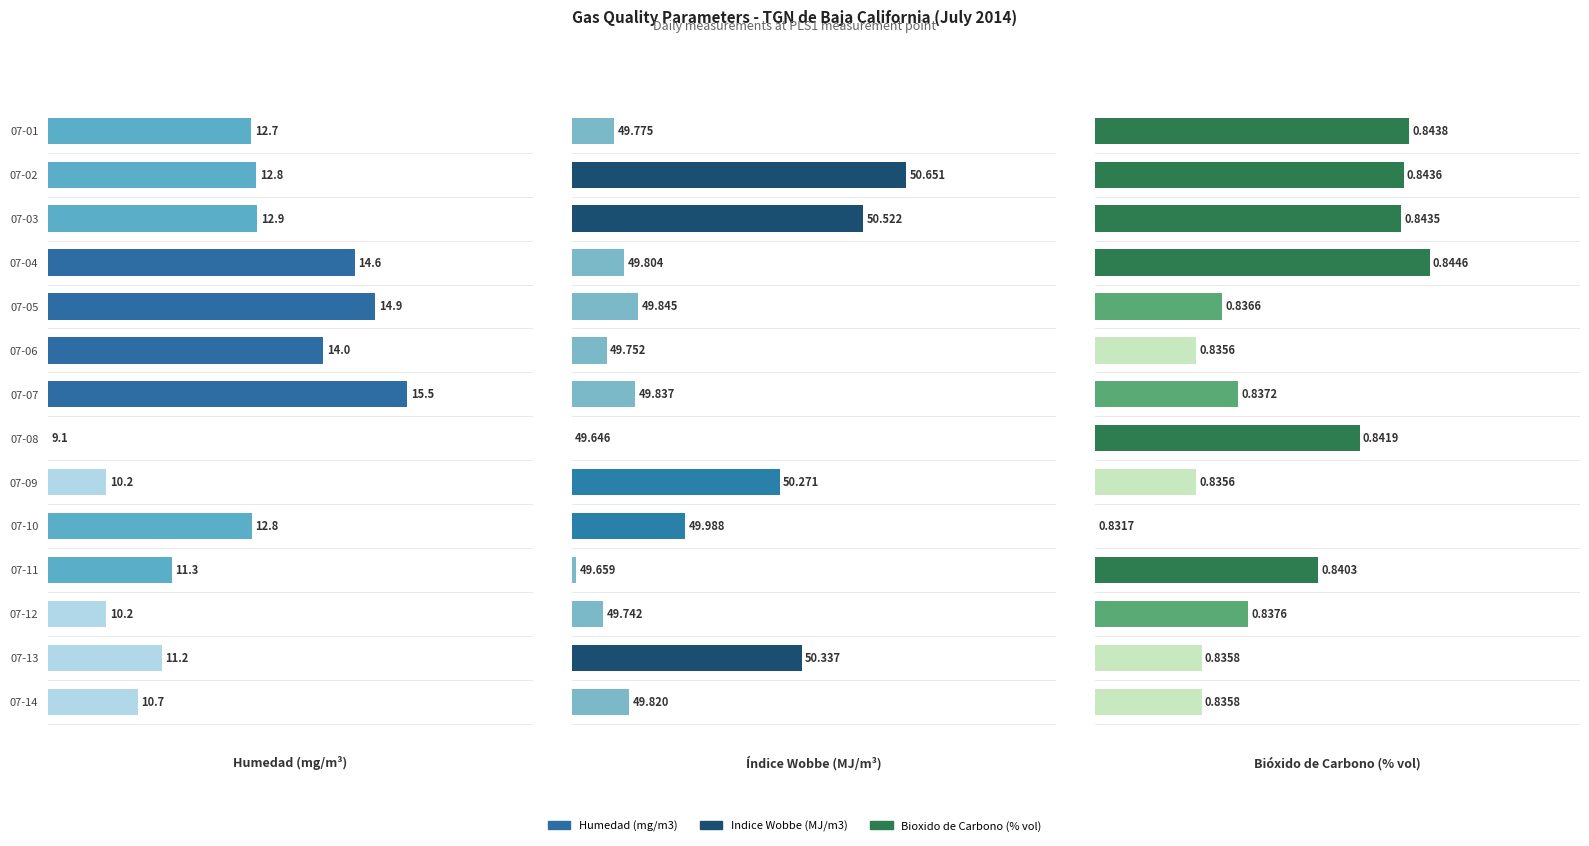

What is the approximate value of Bioxido de Carbono (% vol) at 07-03?

0.9